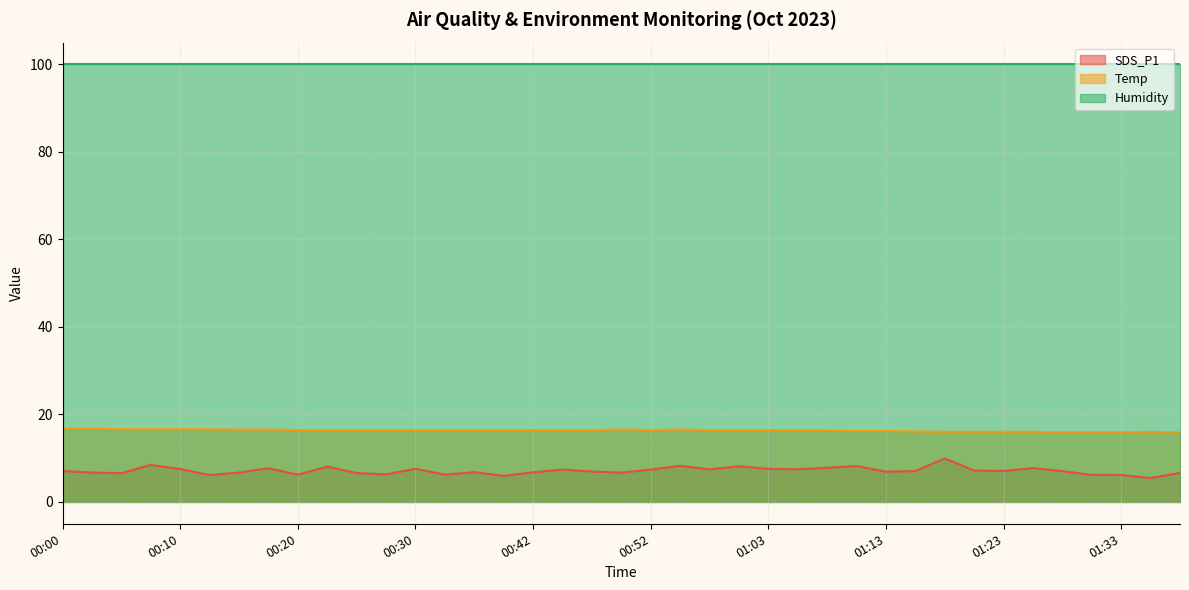

In Temp, how many points are lower than both neighbors (excluding endpoints)?

2